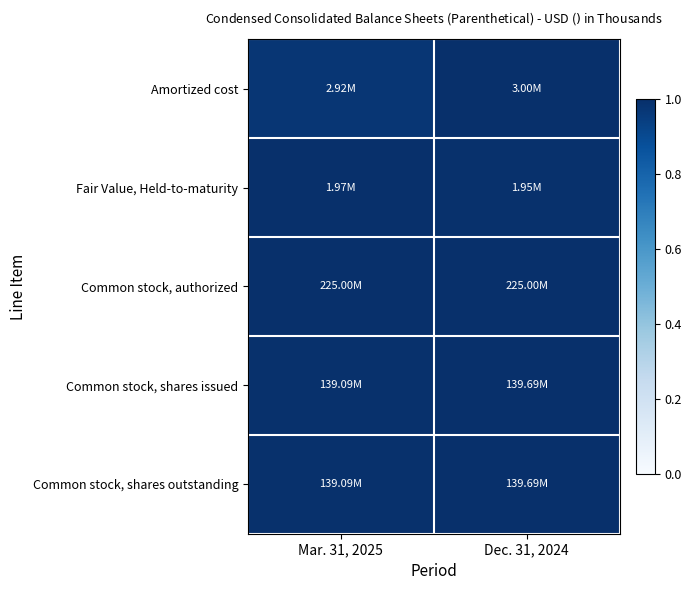

Reading right to left, list all the values displayed in this chart.

Amortized cost: Dec. 31, 2024=1.0	Mar. 31, 2025=1.0
Fair Value, Held-to-maturity: Dec. 31, 2024=1.0	Mar. 31, 2025=1.0
Common stock, authorized: Dec. 31, 2024=1.0	Mar. 31, 2025=1.0
Common stock, shares issued: Dec. 31, 2024=1.0	Mar. 31, 2025=1.0
Common stock, shares outstanding: Dec. 31, 2024=1.0	Mar. 31, 2025=1.0